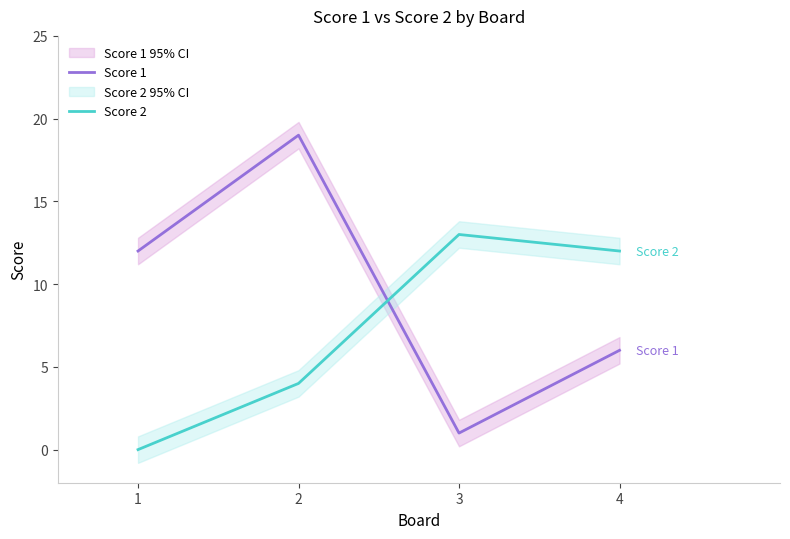

How many lines are shown in the chart?

2